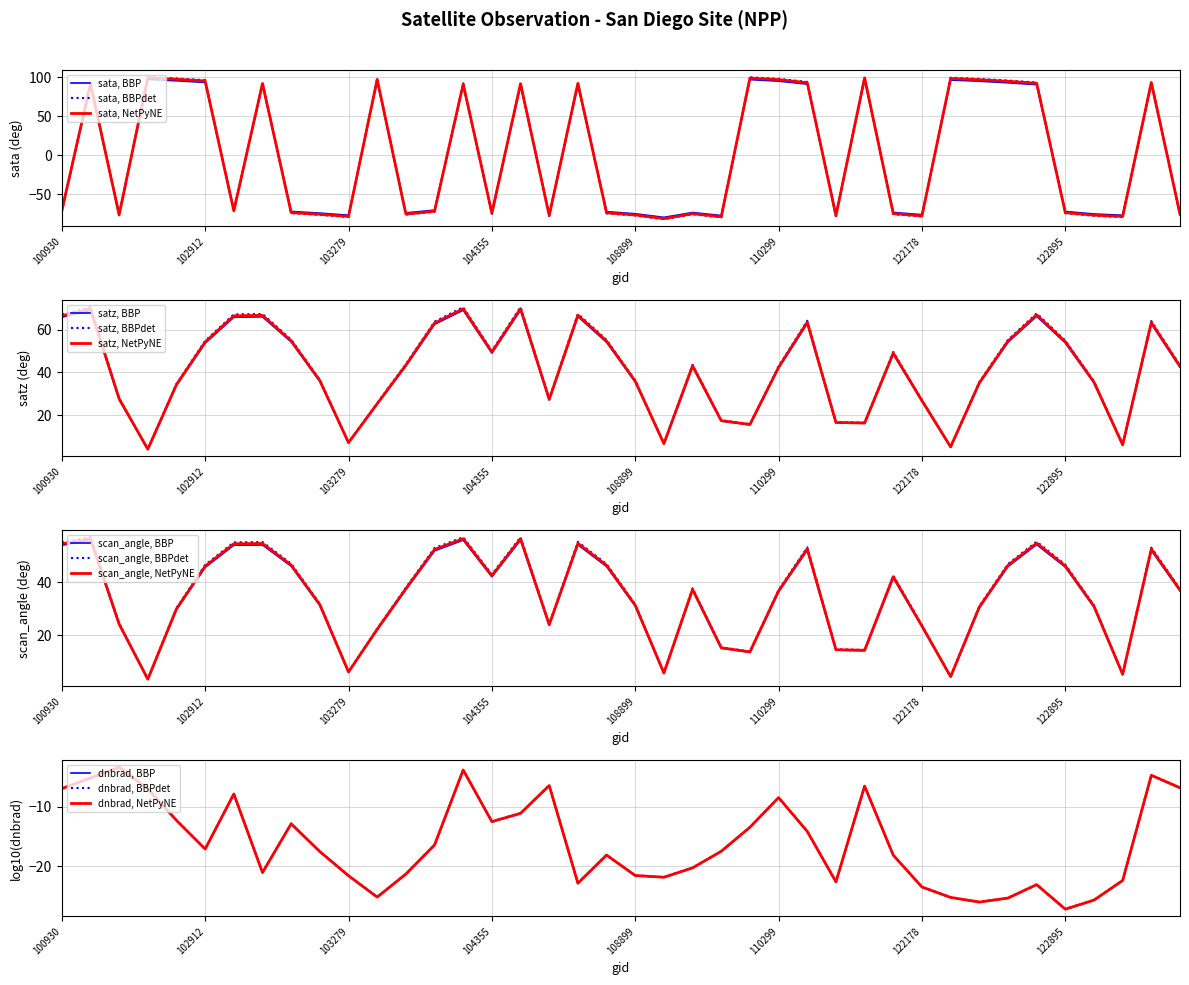

True or false: sata and satz intersect in this chart.

True